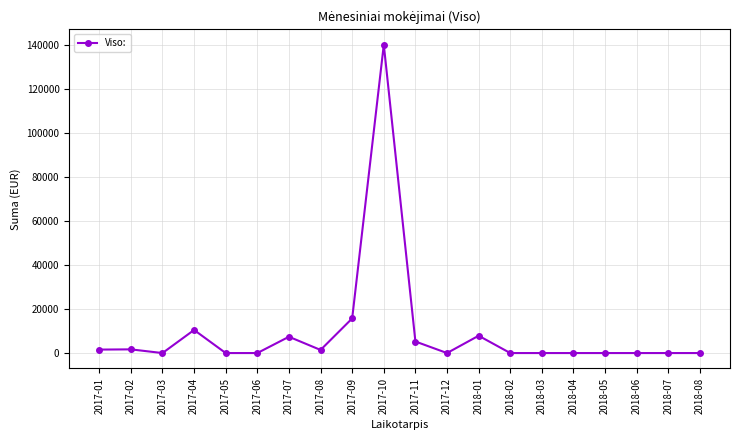

True or false: there are more than 0 points higher than both neighbors.

True